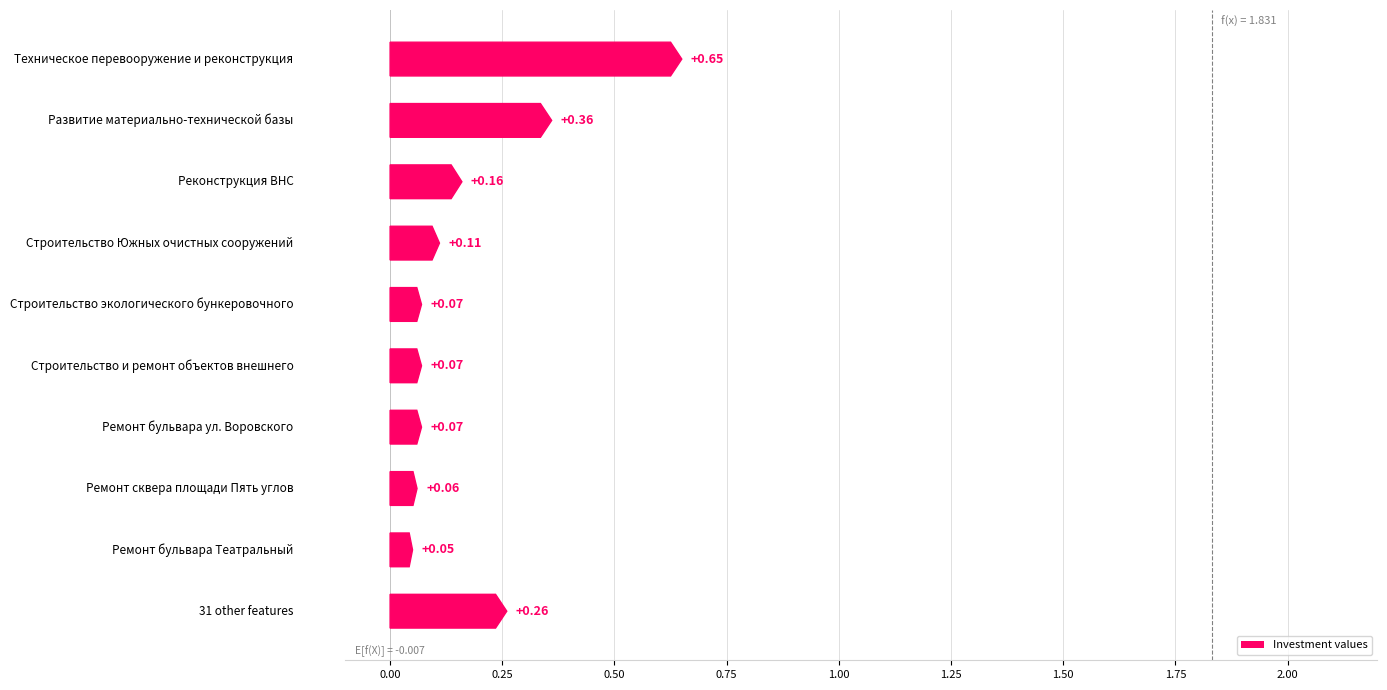

What is the sum of all values?

1.9